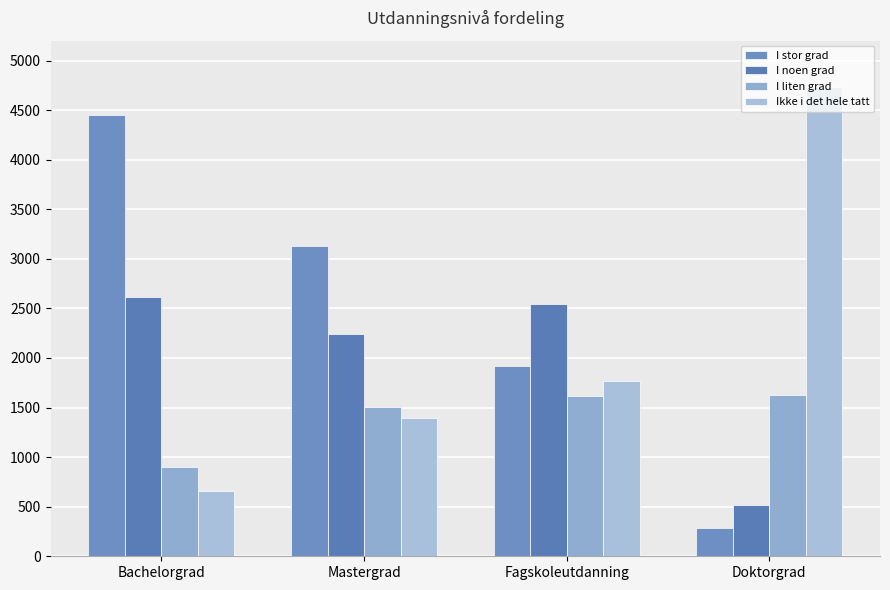

What is the difference between the Ikke i det hele tatt values at Bachelorgrad and Mastergrad?

736